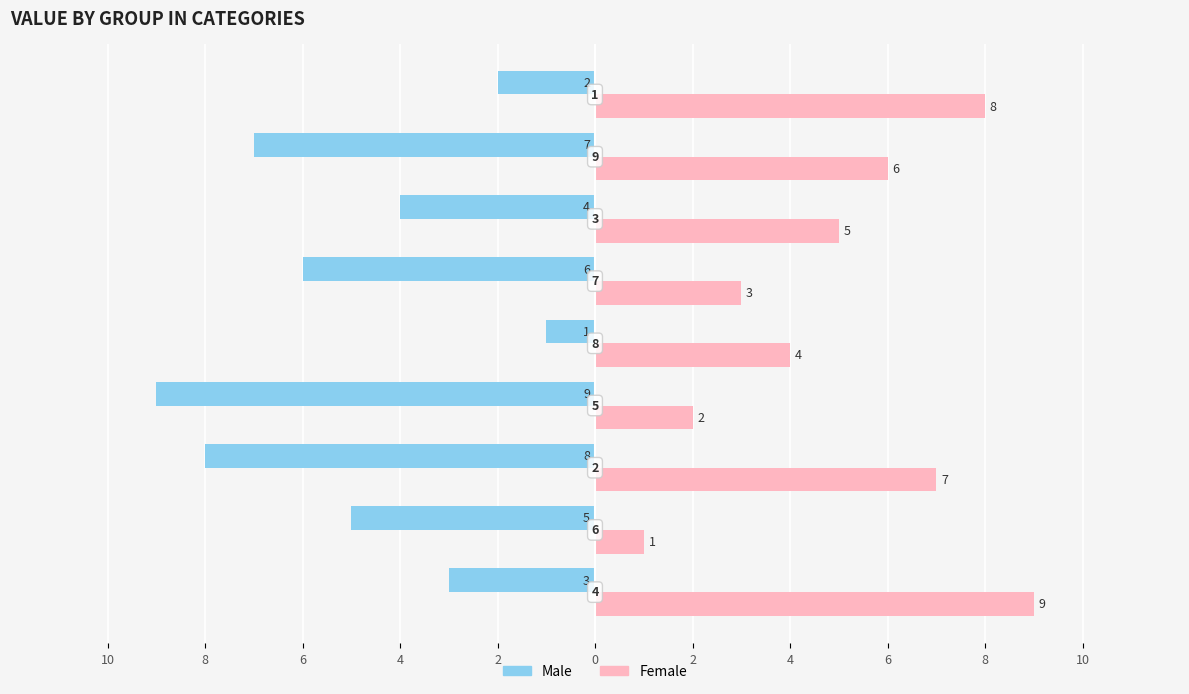

What is the sum of all Female values?

45